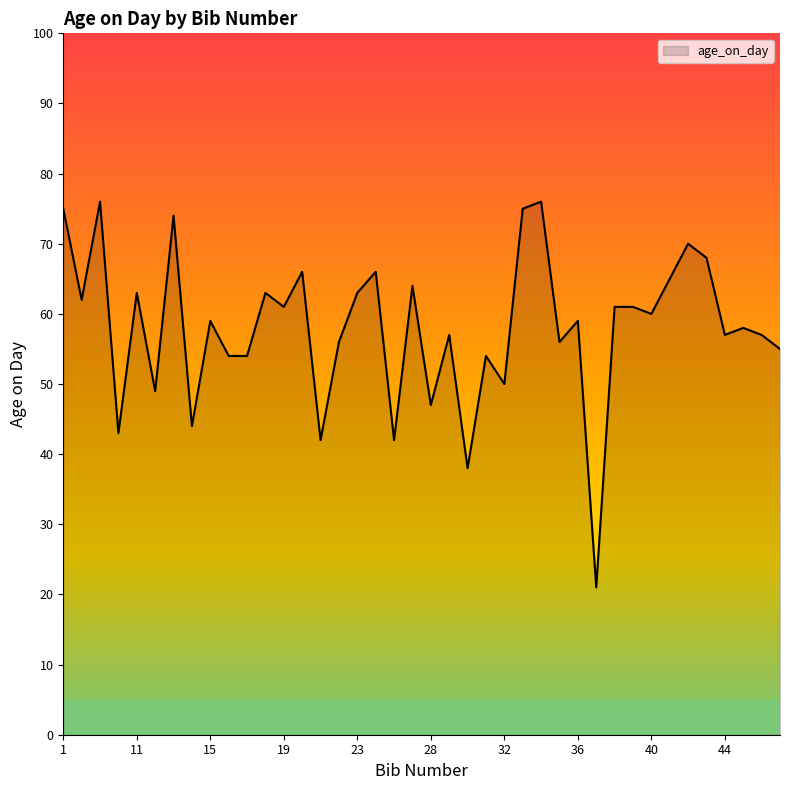

Reading left to right, extract all data points from this chart.

75	62	76	43	63	49	74	44	59	54	54	63	61	66	42	56	63	66	42	64	47	57	38	54	50	75	76	56	59	21	61	61	60	65	70	68	57	58	57	55